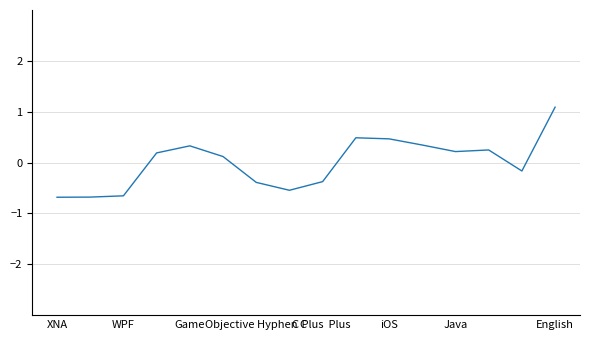

What is the difference between the maximum and minimum values?

1.8